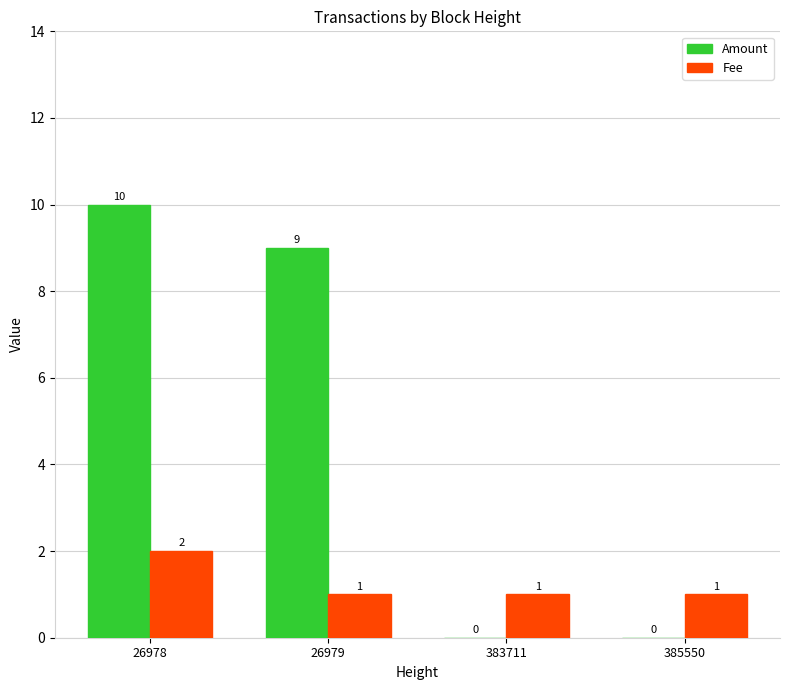

Count the number of data series in this chart.

2